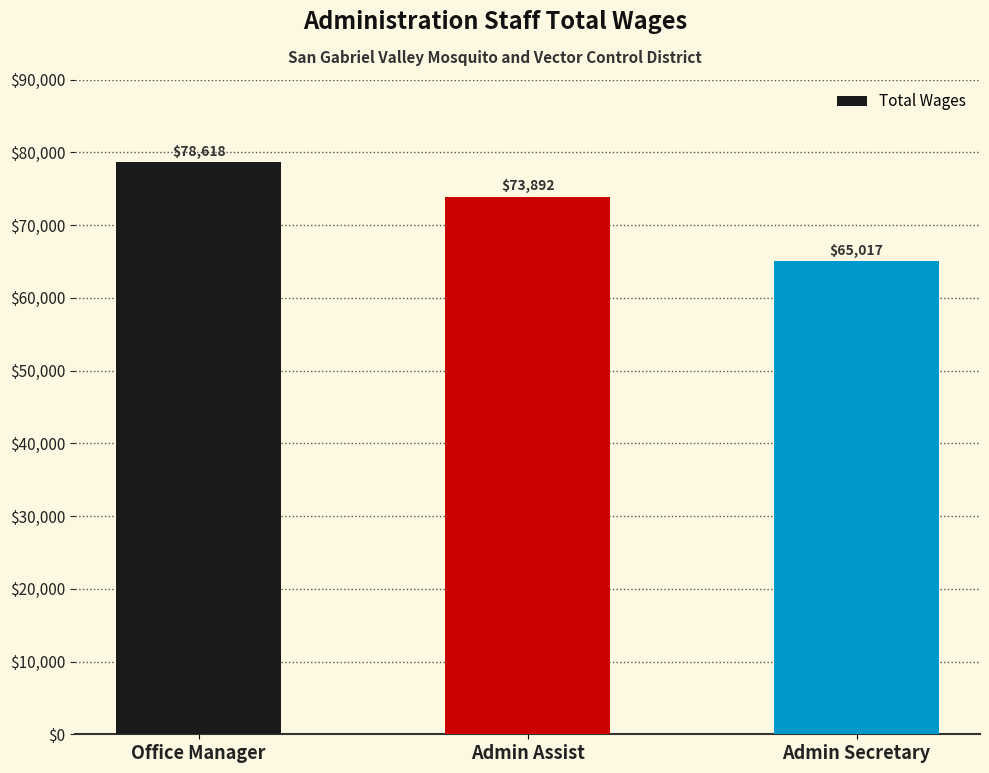

List the labels in order of value, smallest first.

Admin Secretary, Admin Assist, Office Manager